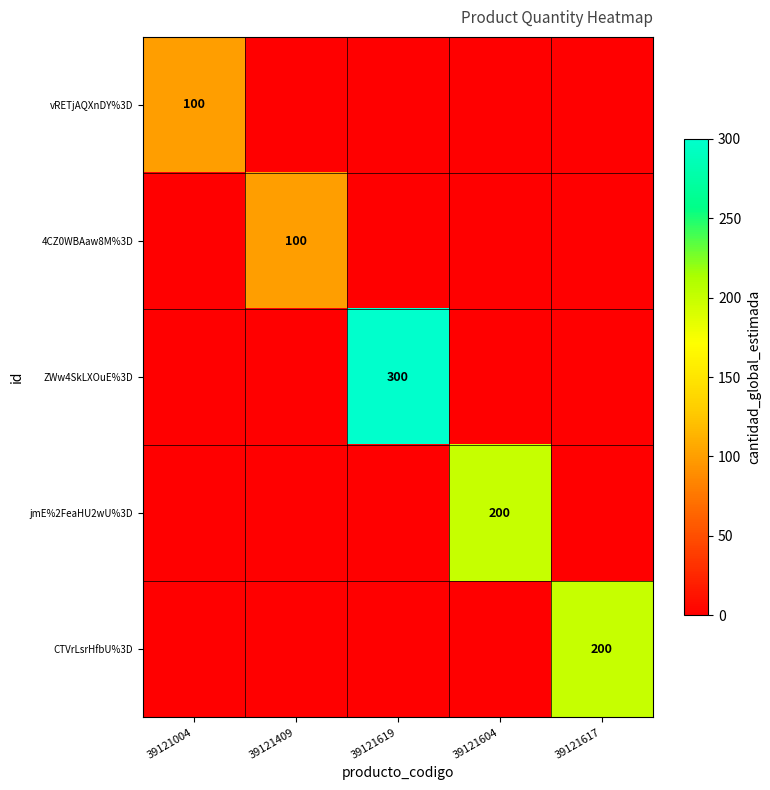

The value of jmE%2FeaHU2wU%3D at 39121604 is 109. True or false?

False